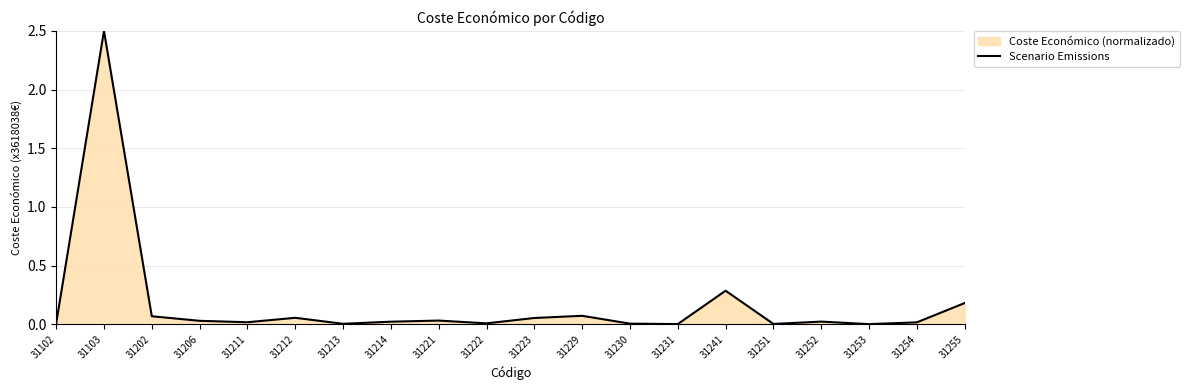

How many series are shown in this chart?

1